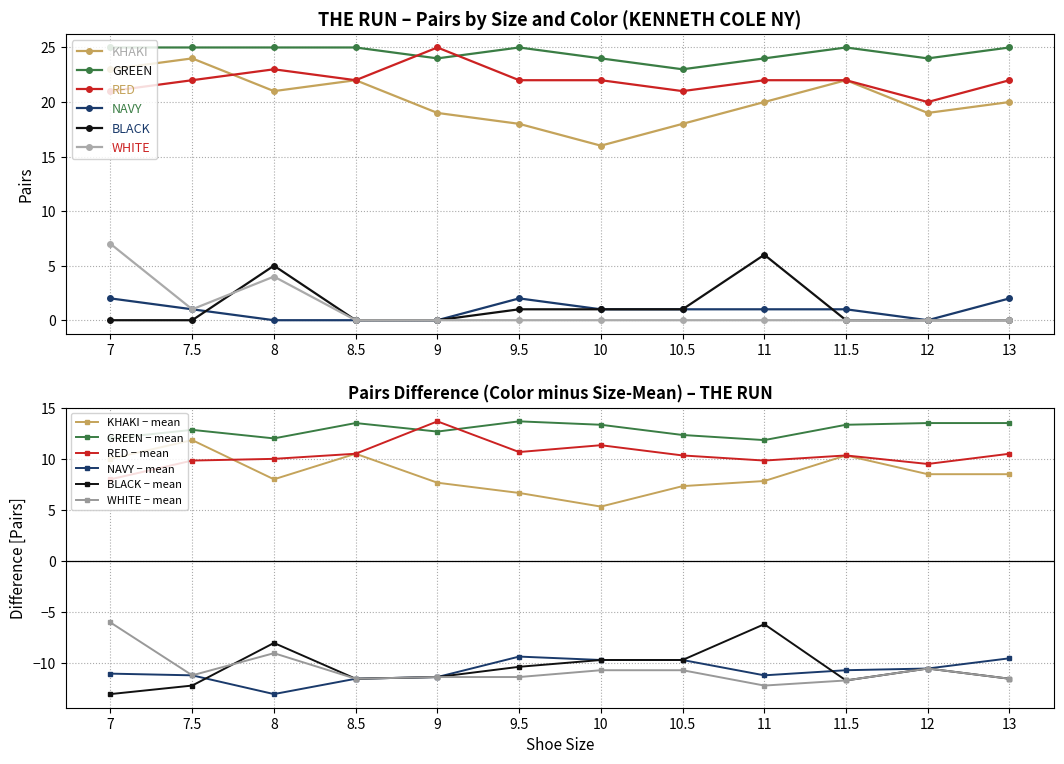

Does the chart have visible grid lines?

Yes